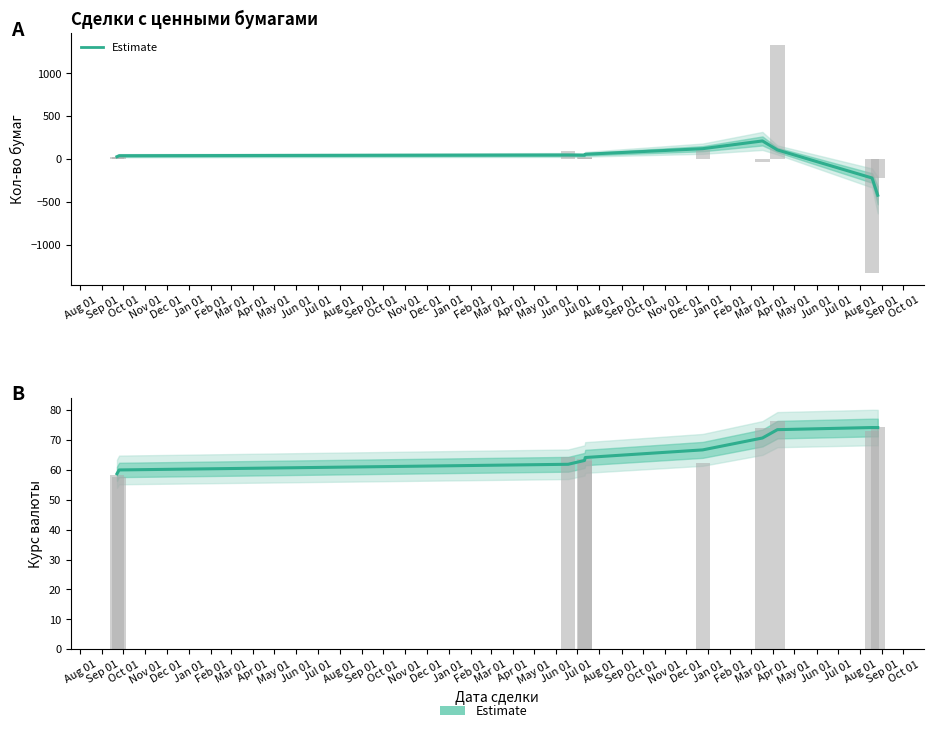

Read the value at May 01.

74.2